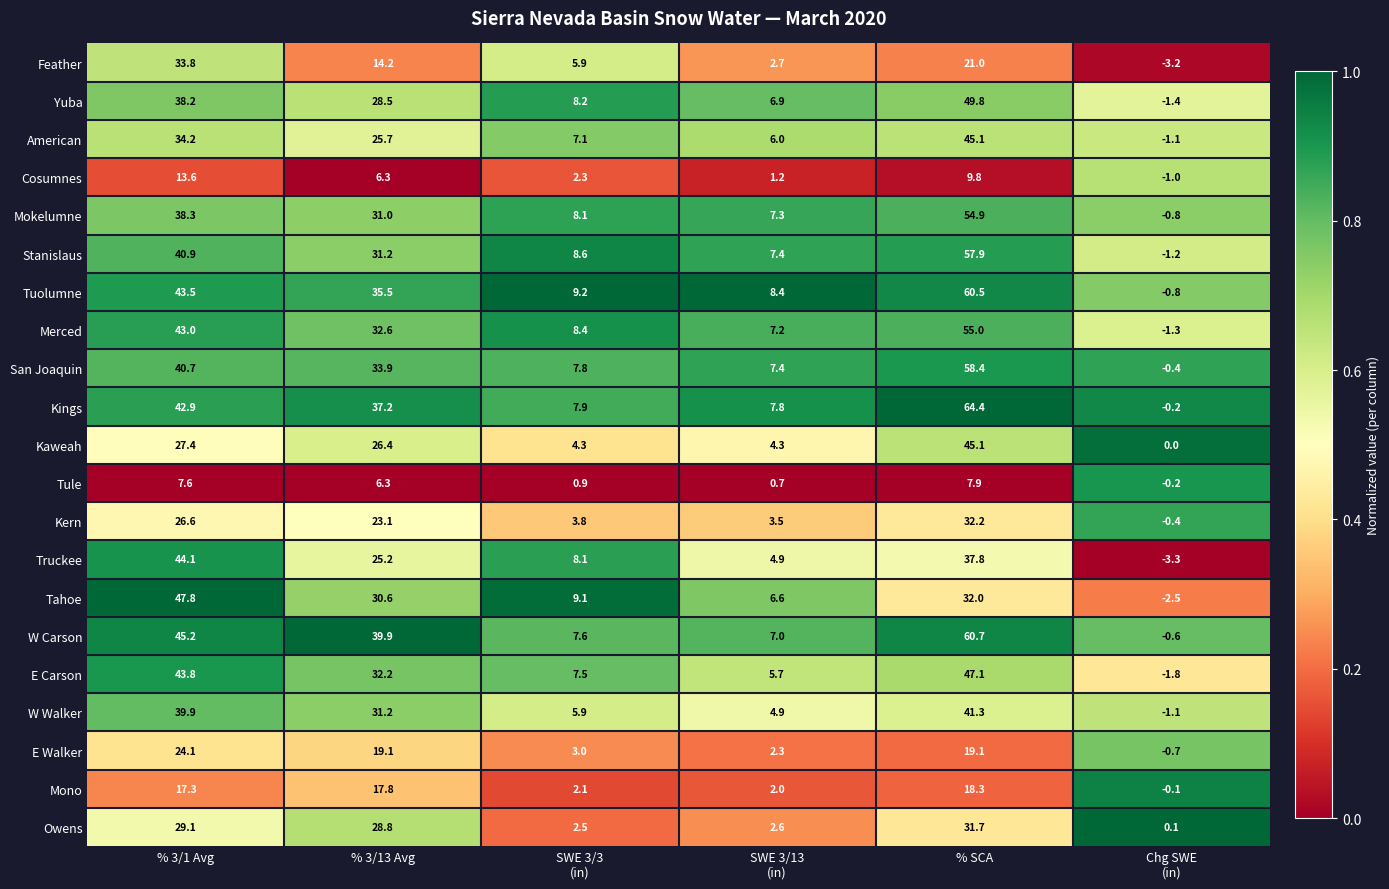

What is the difference between the maximum and minimum values in the E Carson series?

48.9